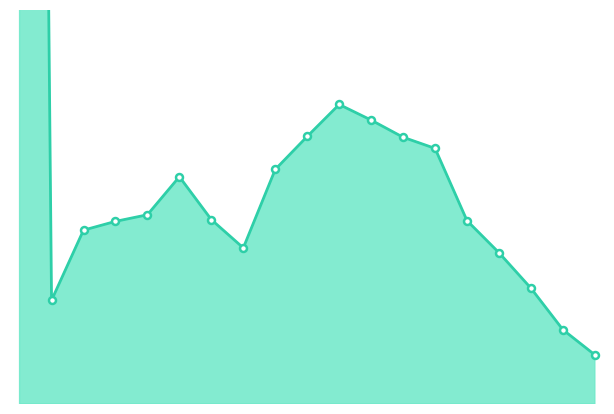

Approximately how many times larger is the value at 5 compared to 14?

1.2